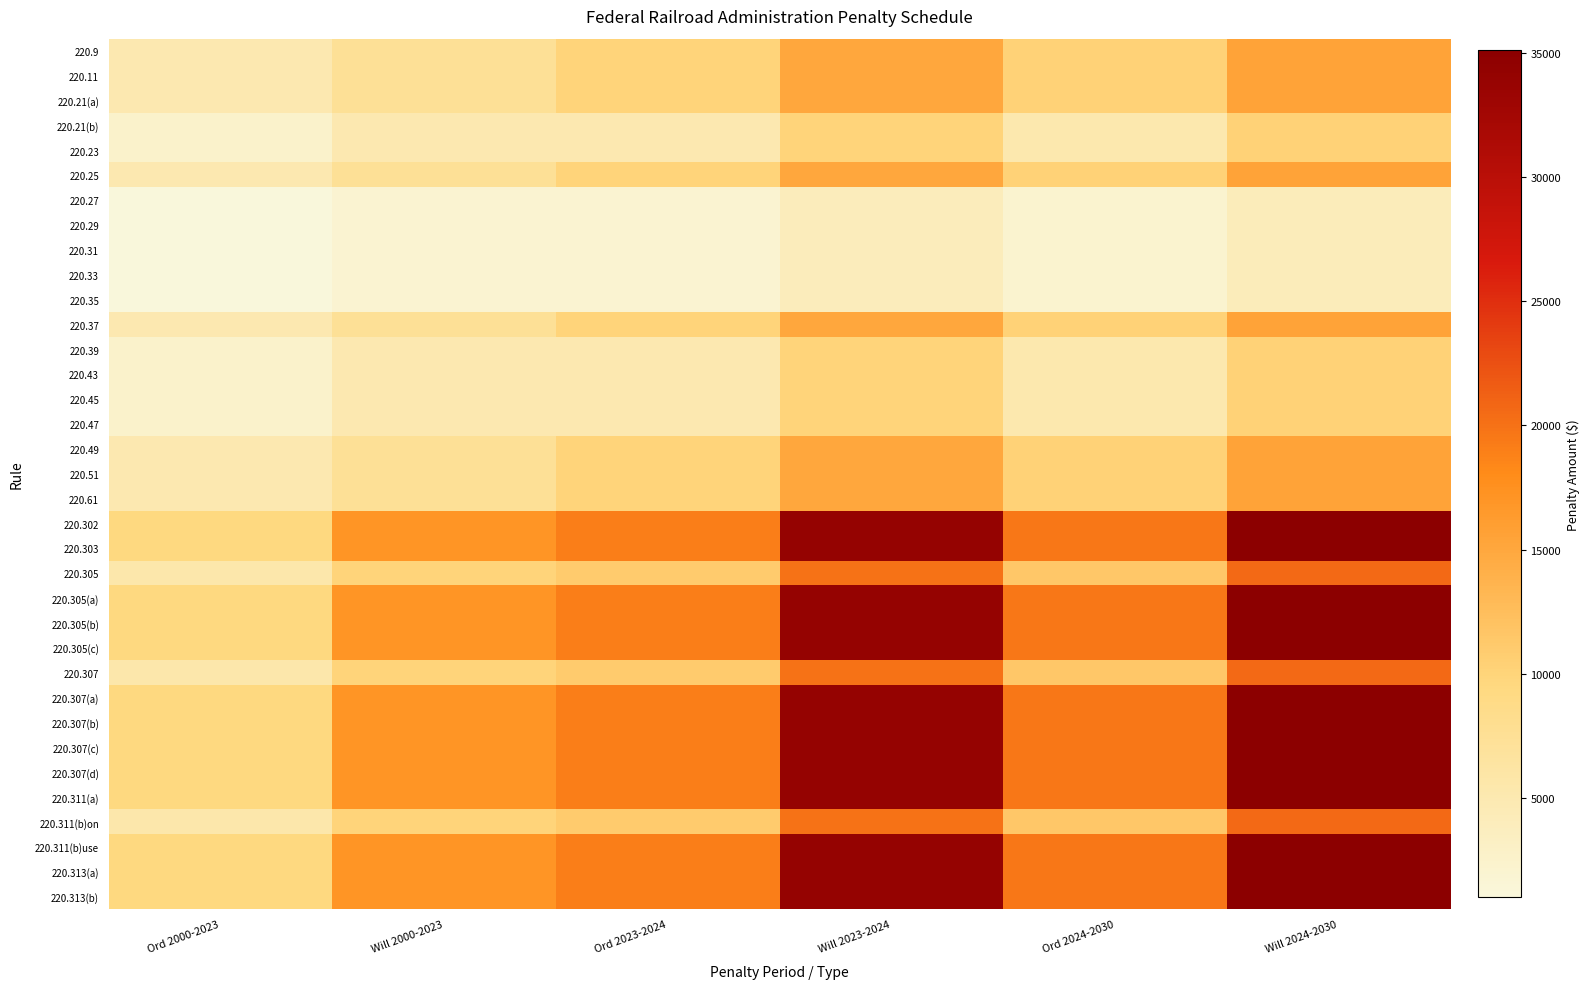

At which category is the sum across all series the highest?

Will 2024-2030